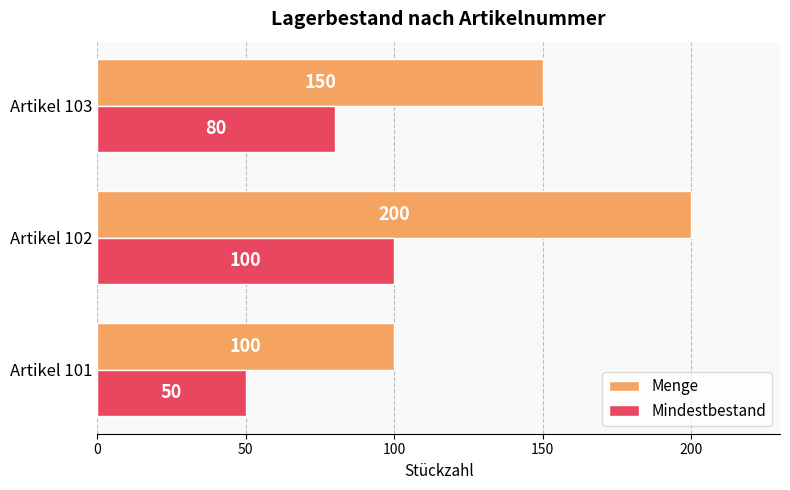

At how many categories does at least one series exceed 129?

2